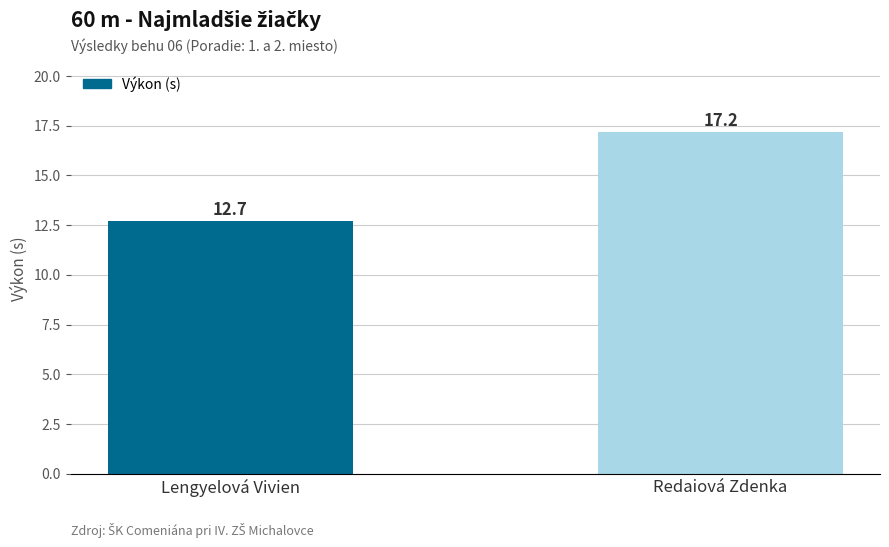

List the labels in order of value, largest first.

Redaiová Zdenka, Lengyelová Vivien